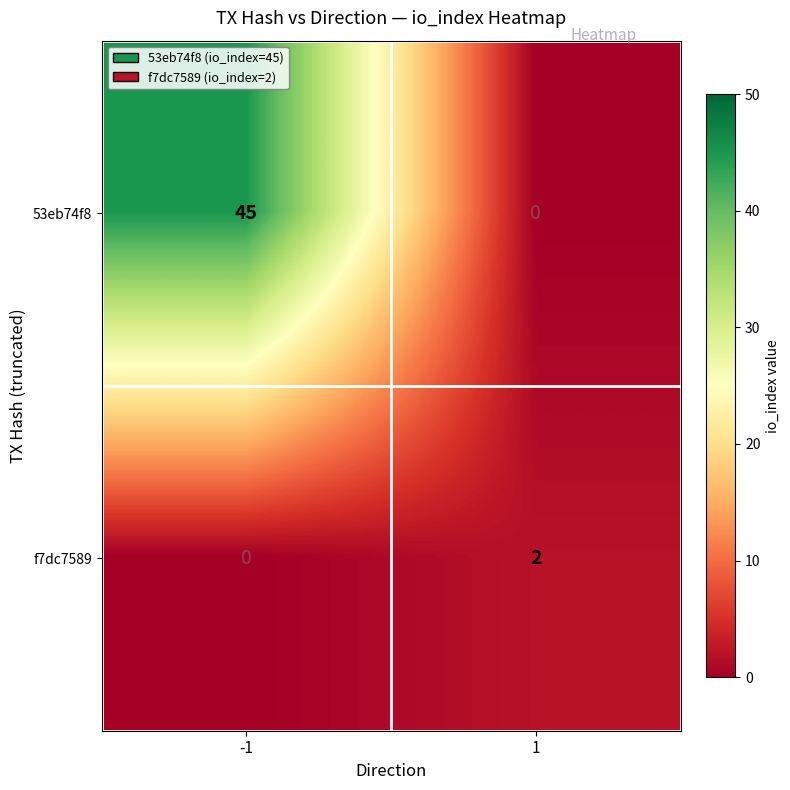

What is the spread (max minus min) of values at -1?

45